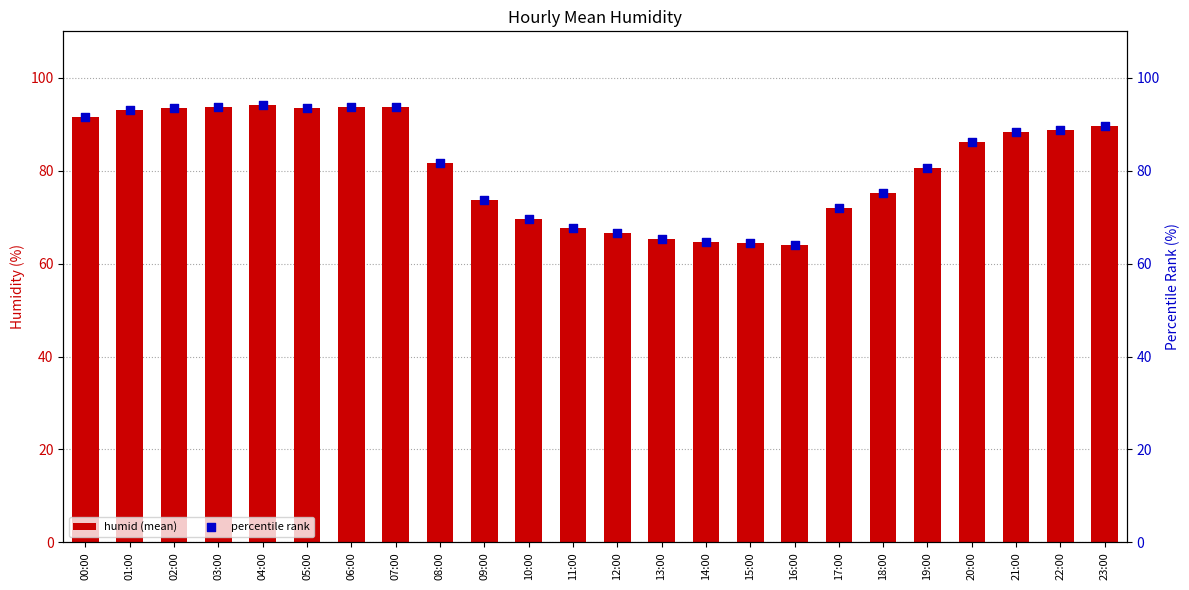

Which series has the largest Y range (max minus min)?

humid (mean)